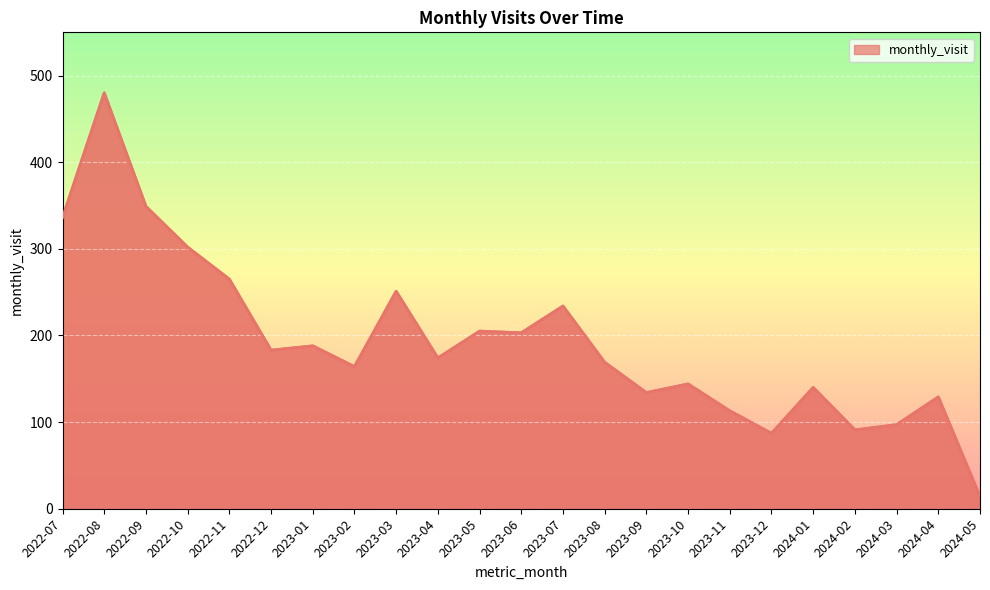

Rank the categories by value from highest to lowest.

2022-08, 2022-09, 2022-07, 2022-10, 2022-11, 2023-03, 2023-07, 2023-05, 2023-06, 2023-01, 2022-12, 2023-04, 2023-08, 2023-02, 2023-10, 2024-01, 2023-09, 2024-04, 2023-11, 2024-03, 2024-02, 2023-12, 2024-05